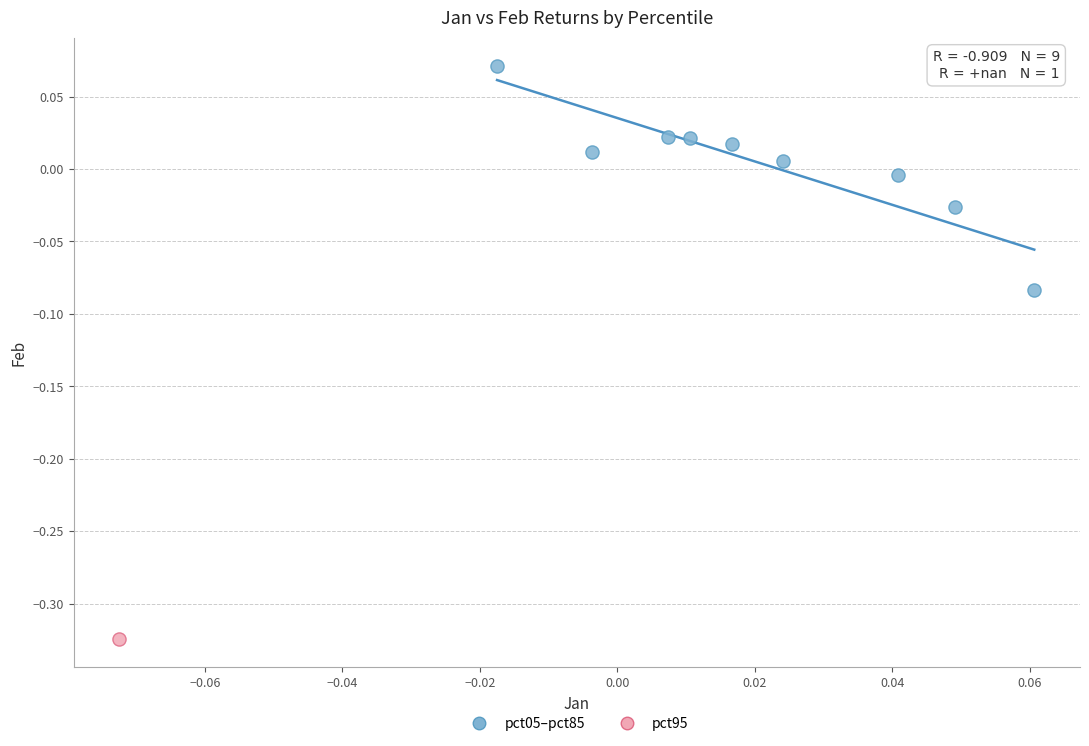

What are all the series names shown in the legend?

pct05–pct85, pct95